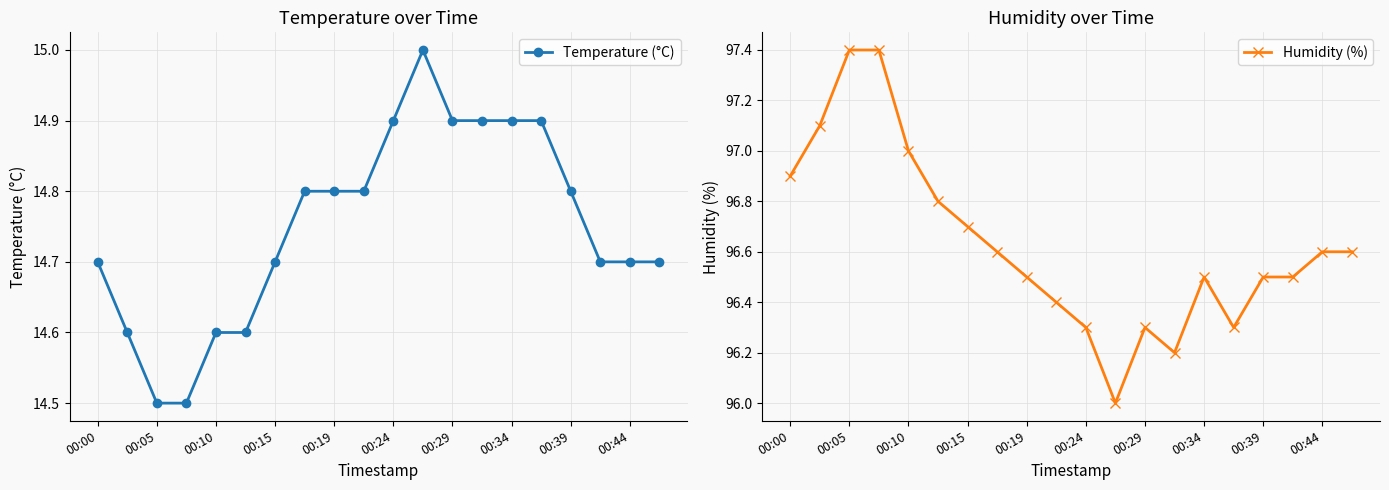

The Humidity (%) series shows 51.5 at 00:29. True or false?

False